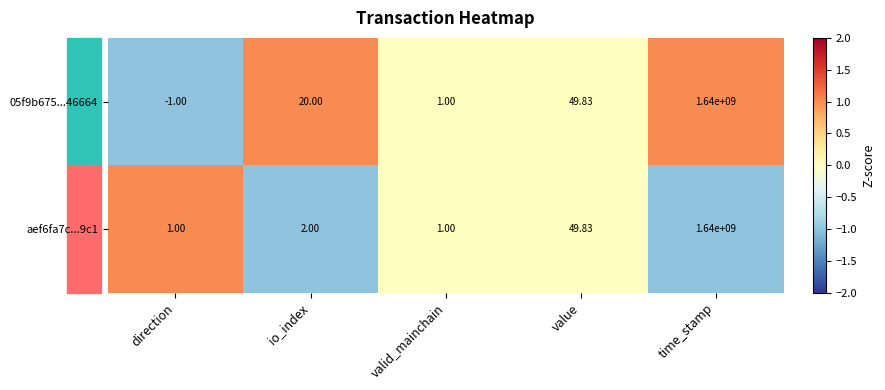

What is the spread (max minus min) of values at io_index?

18.0